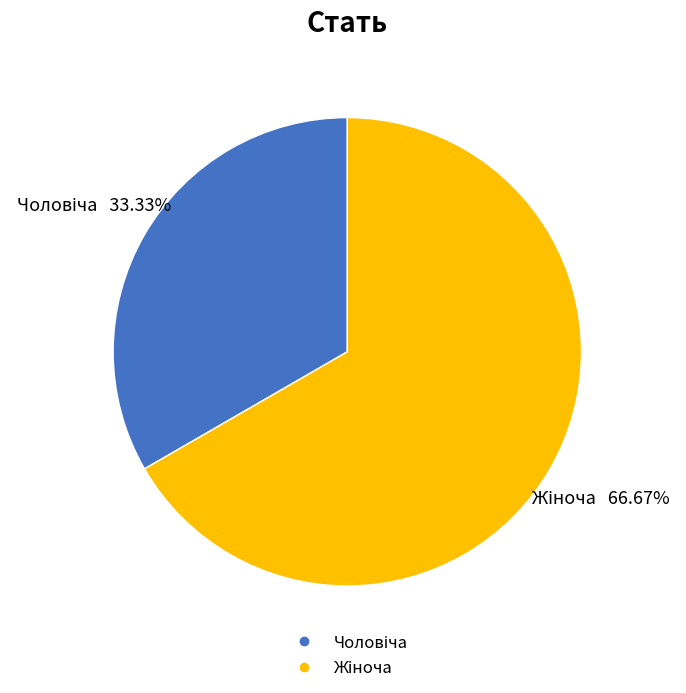

Does any single category account for the majority?

Yes